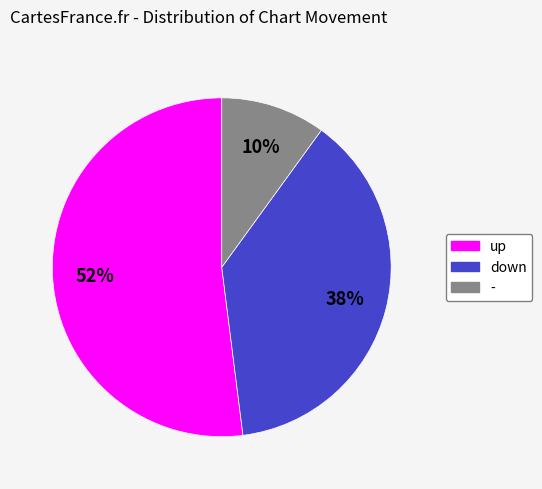

Is there any slice that represents more than half of the pie?

Yes